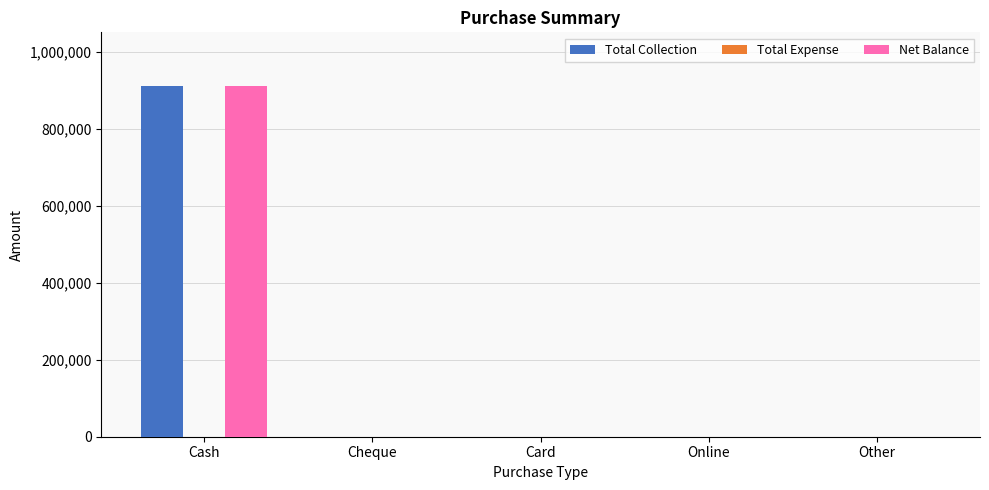

Does the chart contain stacked bars?

No